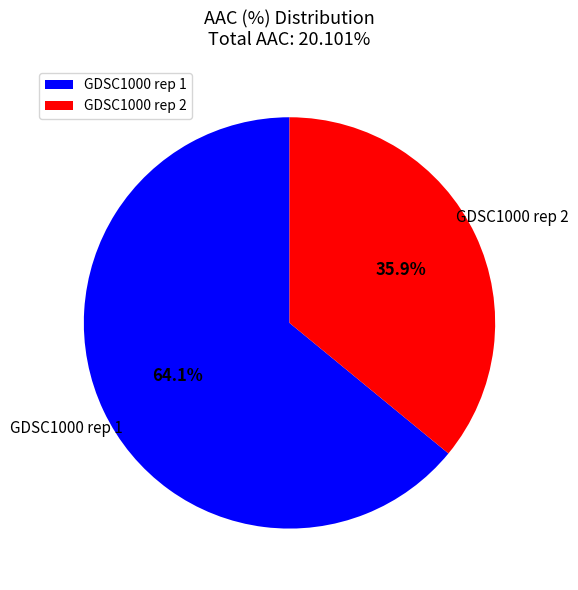

Between GDSC1000 rep 2 and GDSC1000 rep 1, which is larger?

GDSC1000 rep 1